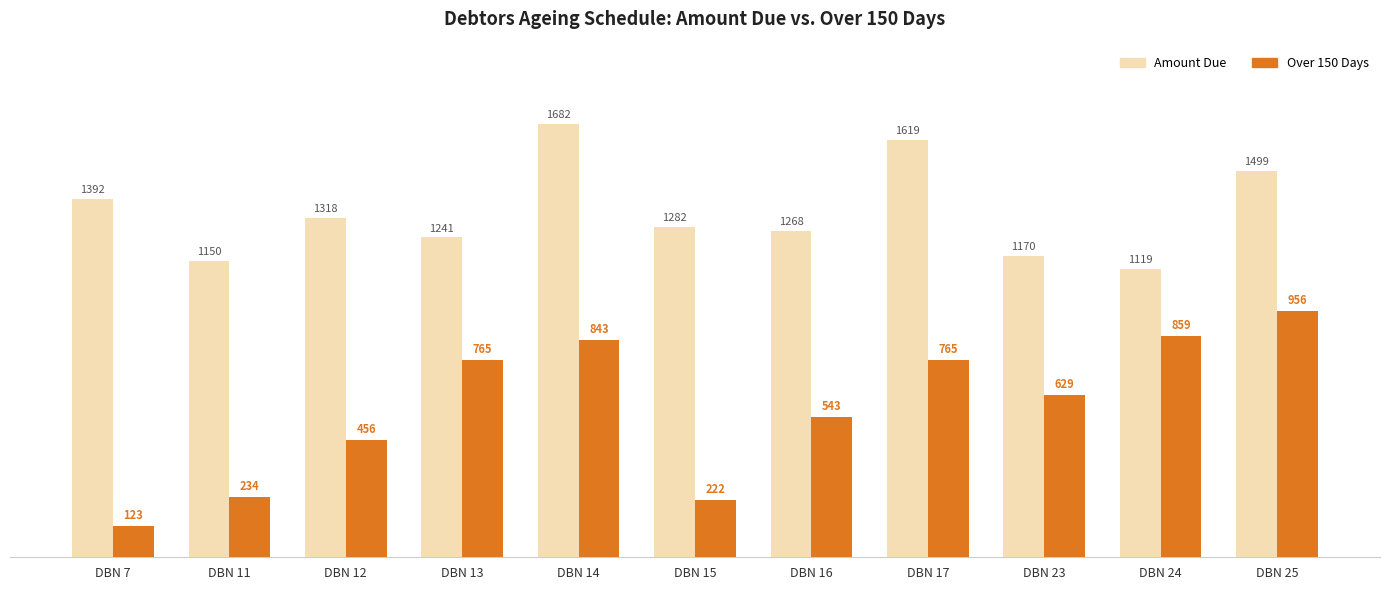

Rank the series at DBN 14 from lowest to highest value.

Over 150 Days, Amount Due